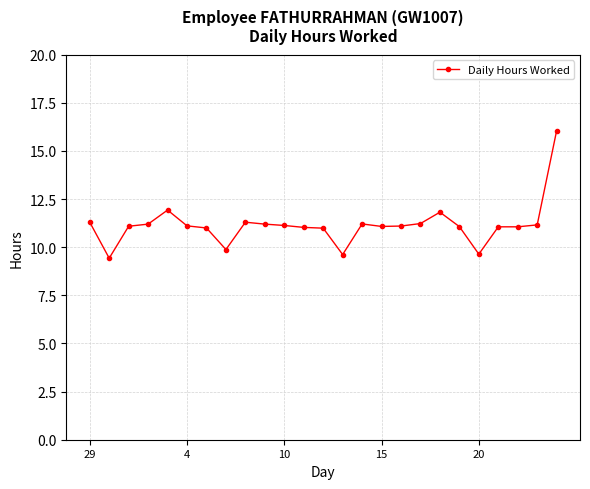

What is the value of the 5th point from the left?

11.9